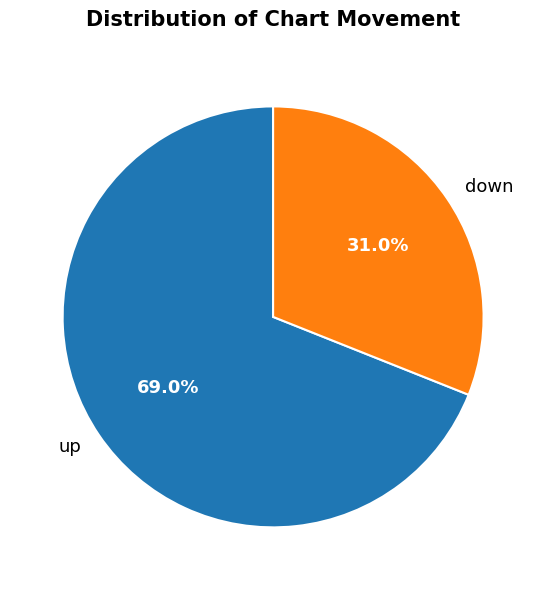

To the nearest percent, what is the difference between the down and up slice percentages?

38%